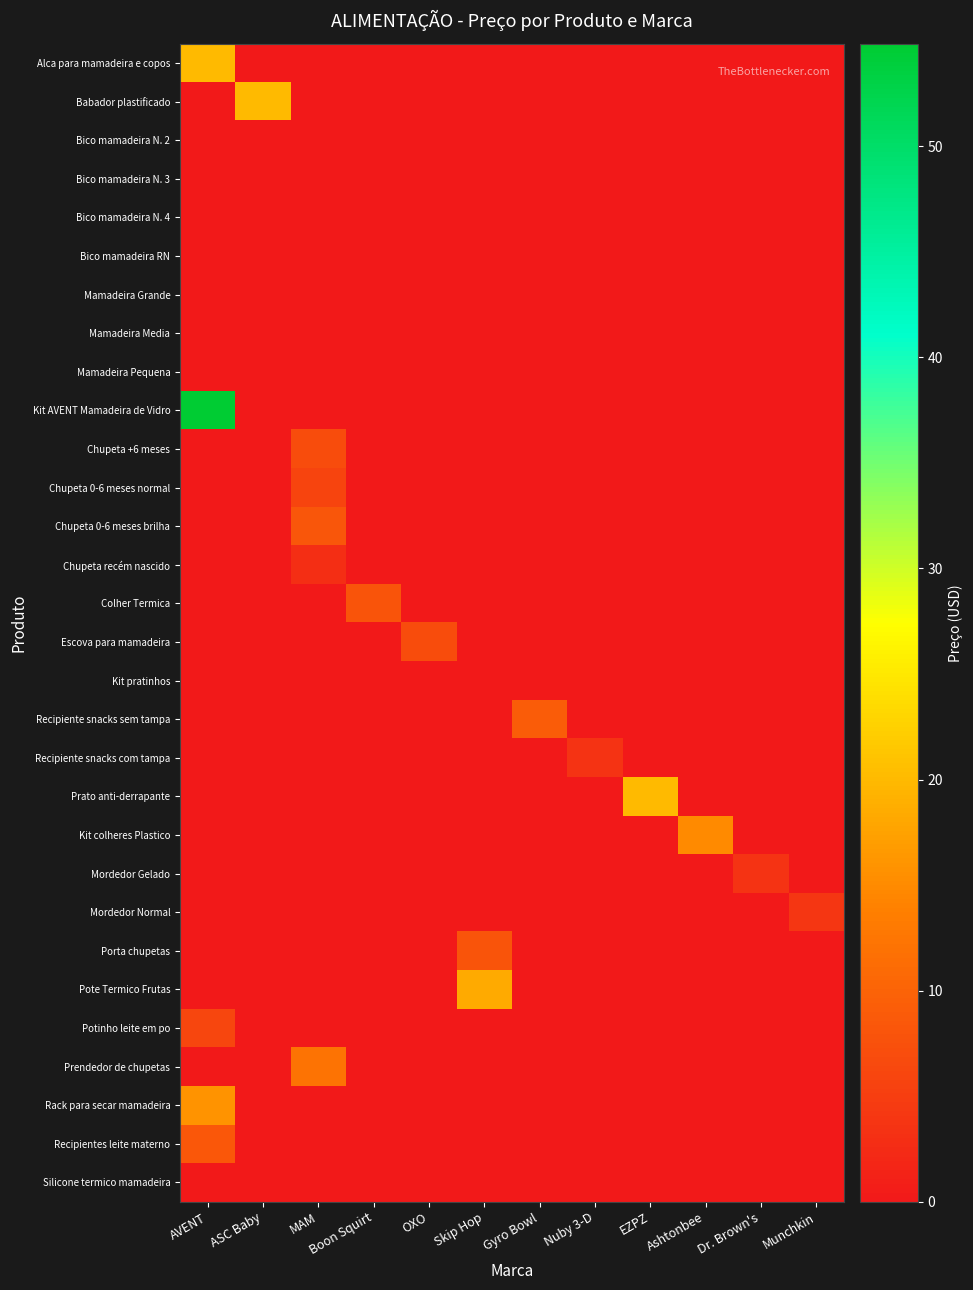

Reading right to left, list all the values displayed in this chart.

Alca para mamadeira e copos: Munchkin=0.0	Dr. Brown's=0.0	Ashtonbee=0.0	EZPZ=0.0	Nuby 3-D=0.0	Gyro Bowl=0.0	Skip Hop=0.0	OXO=0.0	Boon Squirt=0.0	MAM=0.0	ASC Baby=0.0	AVENT=20.0
Babador plastificado: Munchkin=0.0	Dr. Brown's=0.0	Ashtonbee=0.0	EZPZ=0.0	Nuby 3-D=0.0	Gyro Bowl=0.0	Skip Hop=0.0	OXO=0.0	Boon Squirt=0.0	MAM=0.0	ASC Baby=20.0	AVENT=0.0
Bico mamadeira N. 2: Munchkin=0.0	Dr. Brown's=0.0	Ashtonbee=0.0	EZPZ=0.0	Nuby 3-D=0.0	Gyro Bowl=0.0	Skip Hop=0.0	OXO=0.0	Boon Squirt=0.0	MAM=0.0	ASC Baby=0.0	AVENT=0.0
Bico mamadeira N. 3: Munchkin=0.0	Dr. Brown's=0.0	Ashtonbee=0.0	EZPZ=0.0	Nuby 3-D=0.0	Gyro Bowl=0.0	Skip Hop=0.0	OXO=0.0	Boon Squirt=0.0	MAM=0.0	ASC Baby=0.0	AVENT=0.0
Bico mamadeira N. 4: Munchkin=0.0	Dr. Brown's=0.0	Ashtonbee=0.0	EZPZ=0.0	Nuby 3-D=0.0	Gyro Bowl=0.0	Skip Hop=0.0	OXO=0.0	Boon Squirt=0.0	MAM=0.0	ASC Baby=0.0	AVENT=0.0
Bico mamadeira RN: Munchkin=0.0	Dr. Brown's=0.0	Ashtonbee=0.0	EZPZ=0.0	Nuby 3-D=0.0	Gyro Bowl=0.0	Skip Hop=0.0	OXO=0.0	Boon Squirt=0.0	MAM=0.0	ASC Baby=0.0	AVENT=0.0
Mamadeira Grande: Munchkin=0.0	Dr. Brown's=0.0	Ashtonbee=0.0	EZPZ=0.0	Nuby 3-D=0.0	Gyro Bowl=0.0	Skip Hop=0.0	OXO=0.0	Boon Squirt=0.0	MAM=0.0	ASC Baby=0.0	AVENT=0.0
Mamadeira Media: Munchkin=0.0	Dr. Brown's=0.0	Ashtonbee=0.0	EZPZ=0.0	Nuby 3-D=0.0	Gyro Bowl=0.0	Skip Hop=0.0	OXO=0.0	Boon Squirt=0.0	MAM=0.0	ASC Baby=0.0	AVENT=0.0
Mamadeira Pequena: Munchkin=0.0	Dr. Brown's=0.0	Ashtonbee=0.0	EZPZ=0.0	Nuby 3-D=0.0	Gyro Bowl=0.0	Skip Hop=0.0	OXO=0.0	Boon Squirt=0.0	MAM=0.0	ASC Baby=0.0	AVENT=0.0
Kit AVENT Mamadeira de Vidro: Munchkin=0.0	Dr. Brown's=0.0	Ashtonbee=0.0	EZPZ=0.0	Nuby 3-D=0.0	Gyro Bowl=0.0	Skip Hop=0.0	OXO=0.0	Boon Squirt=0.0	MAM=0.0	ASC Baby=0.0	AVENT=54.9
Chupeta +6 meses: Munchkin=0.0	Dr. Brown's=0.0	Ashtonbee=0.0	EZPZ=0.0	Nuby 3-D=0.0	Gyro Bowl=0.0	Skip Hop=0.0	OXO=0.0	Boon Squirt=0.0	MAM=7.0	ASC Baby=0.0	AVENT=0.0
Chupeta 0-6 meses normal: Munchkin=0.0	Dr. Brown's=0.0	Ashtonbee=0.0	EZPZ=0.0	Nuby 3-D=0.0	Gyro Bowl=0.0	Skip Hop=0.0	OXO=0.0	Boon Squirt=0.0	MAM=6.0	ASC Baby=0.0	AVENT=0.0
Chupeta 0-6 meses brilha: Munchkin=0.0	Dr. Brown's=0.0	Ashtonbee=0.0	EZPZ=0.0	Nuby 3-D=0.0	Gyro Bowl=0.0	Skip Hop=0.0	OXO=0.0	Boon Squirt=0.0	MAM=8.3	ASC Baby=0.0	AVENT=0.0
Chupeta recém nascido: Munchkin=0.0	Dr. Brown's=0.0	Ashtonbee=0.0	EZPZ=0.0	Nuby 3-D=0.0	Gyro Bowl=0.0	Skip Hop=0.0	OXO=0.0	Boon Squirt=0.0	MAM=2.8	ASC Baby=0.0	AVENT=0.0
Colher Termica: Munchkin=0.0	Dr. Brown's=0.0	Ashtonbee=0.0	EZPZ=0.0	Nuby 3-D=0.0	Gyro Bowl=0.0	Skip Hop=0.0	OXO=0.0	Boon Squirt=8.0	MAM=0.0	ASC Baby=0.0	AVENT=0.0
Escova para mamadeira: Munchkin=0.0	Dr. Brown's=0.0	Ashtonbee=0.0	EZPZ=0.0	Nuby 3-D=0.0	Gyro Bowl=0.0	Skip Hop=0.0	OXO=7.0	Boon Squirt=0.0	MAM=0.0	ASC Baby=0.0	AVENT=0.0
Kit pratinhos: Munchkin=0.0	Dr. Brown's=0.0	Ashtonbee=0.0	EZPZ=0.0	Nuby 3-D=0.0	Gyro Bowl=0.0	Skip Hop=0.0	OXO=0.0	Boon Squirt=0.0	MAM=0.0	ASC Baby=0.0	AVENT=0.0
Recipiente snacks sem tampa: Munchkin=0.0	Dr. Brown's=0.0	Ashtonbee=0.0	EZPZ=0.0	Nuby 3-D=0.0	Gyro Bowl=9.0	Skip Hop=0.0	OXO=0.0	Boon Squirt=0.0	MAM=0.0	ASC Baby=0.0	AVENT=0.0
Recipiente snacks com tampa: Munchkin=0.0	Dr. Brown's=0.0	Ashtonbee=0.0	EZPZ=0.0	Nuby 3-D=3.6	Gyro Bowl=0.0	Skip Hop=0.0	OXO=0.0	Boon Squirt=0.0	MAM=0.0	ASC Baby=0.0	AVENT=0.0
Prato anti-derrapante: Munchkin=0.0	Dr. Brown's=0.0	Ashtonbee=0.0	EZPZ=20.0	Nuby 3-D=0.0	Gyro Bowl=0.0	Skip Hop=0.0	OXO=0.0	Boon Squirt=0.0	MAM=0.0	ASC Baby=0.0	AVENT=0.0
Kit colheres Plastico: Munchkin=0.0	Dr. Brown's=0.0	Ashtonbee=14.9	EZPZ=0.0	Nuby 3-D=0.0	Gyro Bowl=0.0	Skip Hop=0.0	OXO=0.0	Boon Squirt=0.0	MAM=0.0	ASC Baby=0.0	AVENT=0.0
Mordedor Gelado: Munchkin=0.0	Dr. Brown's=3.5	Ashtonbee=0.0	EZPZ=0.0	Nuby 3-D=0.0	Gyro Bowl=0.0	Skip Hop=0.0	OXO=0.0	Boon Squirt=0.0	MAM=0.0	ASC Baby=0.0	AVENT=0.0
Mordedor Normal: Munchkin=4.0	Dr. Brown's=0.0	Ashtonbee=0.0	EZPZ=0.0	Nuby 3-D=0.0	Gyro Bowl=0.0	Skip Hop=0.0	OXO=0.0	Boon Squirt=0.0	MAM=0.0	ASC Baby=0.0	AVENT=0.0
Porta chupetas: Munchkin=0.0	Dr. Brown's=0.0	Ashtonbee=0.0	EZPZ=0.0	Nuby 3-D=0.0	Gyro Bowl=0.0	Skip Hop=8.0	OXO=0.0	Boon Squirt=0.0	MAM=0.0	ASC Baby=0.0	AVENT=0.0
Pote Termico Frutas: Munchkin=0.0	Dr. Brown's=0.0	Ashtonbee=0.0	EZPZ=0.0	Nuby 3-D=0.0	Gyro Bowl=0.0	Skip Hop=18.4	OXO=0.0	Boon Squirt=0.0	MAM=0.0	ASC Baby=0.0	AVENT=0.0
Potinho leite em po: Munchkin=0.0	Dr. Brown's=0.0	Ashtonbee=0.0	EZPZ=0.0	Nuby 3-D=0.0	Gyro Bowl=0.0	Skip Hop=0.0	OXO=0.0	Boon Squirt=0.0	MAM=0.0	ASC Baby=0.0	AVENT=6.0
Prendedor de chupetas: Munchkin=0.0	Dr. Brown's=0.0	Ashtonbee=0.0	EZPZ=0.0	Nuby 3-D=0.0	Gyro Bowl=0.0	Skip Hop=0.0	OXO=0.0	Boon Squirt=0.0	MAM=12.0	ASC Baby=0.0	AVENT=0.0
Rack para secar mamadeira: Munchkin=0.0	Dr. Brown's=0.0	Ashtonbee=0.0	EZPZ=0.0	Nuby 3-D=0.0	Gyro Bowl=0.0	Skip Hop=0.0	OXO=0.0	Boon Squirt=0.0	MAM=0.0	ASC Baby=0.0	AVENT=16.0
Recipientes leite materno: Munchkin=0.0	Dr. Brown's=0.0	Ashtonbee=0.0	EZPZ=0.0	Nuby 3-D=0.0	Gyro Bowl=0.0	Skip Hop=0.0	OXO=0.0	Boon Squirt=0.0	MAM=0.0	ASC Baby=0.0	AVENT=8.5
Silicone termico mamadeira: Munchkin=0.0	Dr. Brown's=0.0	Ashtonbee=0.0	EZPZ=0.0	Nuby 3-D=0.0	Gyro Bowl=0.0	Skip Hop=0.0	OXO=0.0	Boon Squirt=0.0	MAM=0.0	ASC Baby=0.0	AVENT=0.0